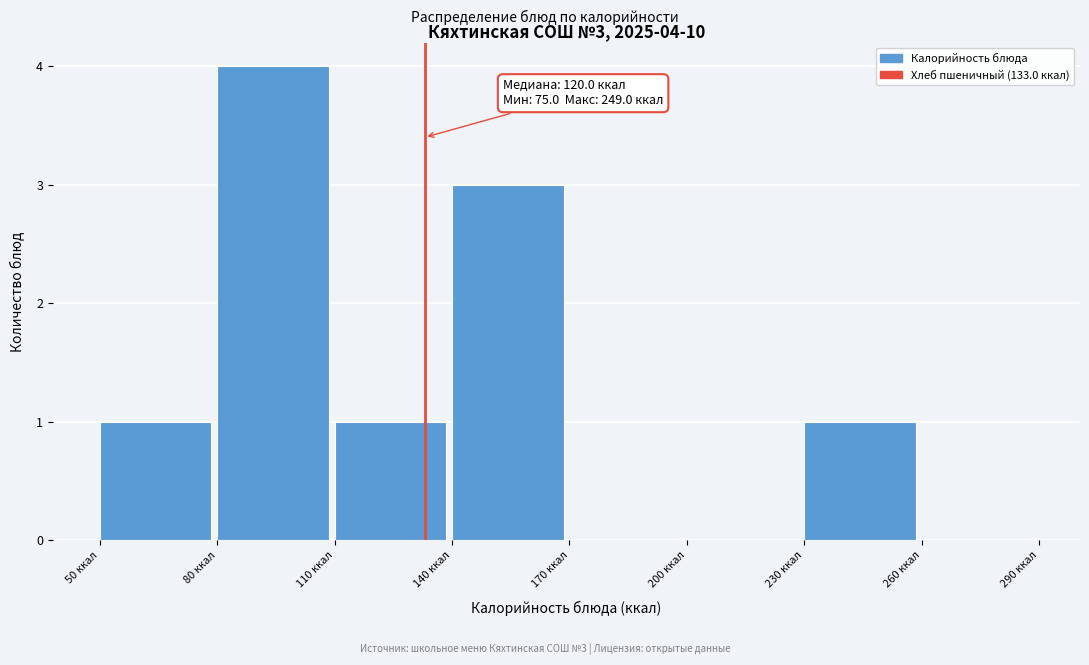

Over which range of the x-axis is the bar tallest?

80 to 110